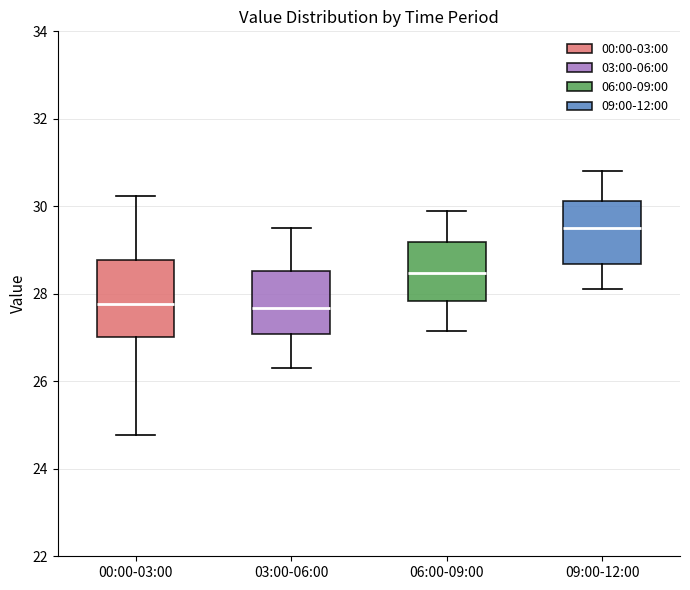

Reading left to right, transcribe this box plot: for each box, give where its median line is, the range the box spans, and where its two whiskers end, as read against the y-axis. The values are not printed on the chart, so give them approximately, as read against the axis.

00:00-03:00: median 27.8, box 27.0 to 28.8, whiskers 24.8 to 30.2
03:00-06:00: median 27.6, box 27.0 to 28.6, whiskers 26.4 to 29.6
06:00-09:00: median 28.4, box 27.8 to 29.2, whiskers 27.2 to 30.0
09:00-12:00: median 29.6, box 28.6 to 30.2, whiskers 28.2 to 30.8